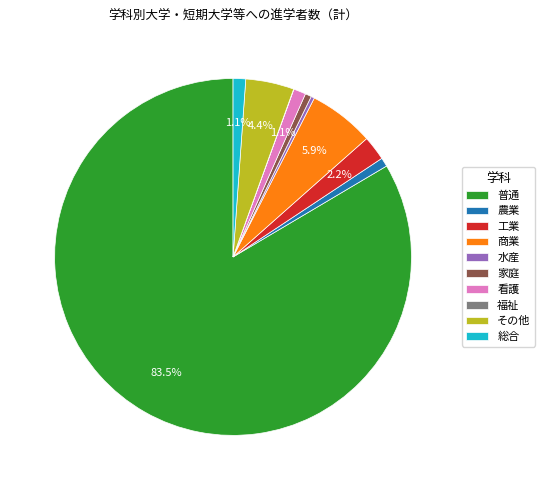

Is it true that 農業 is 1% of the pie?

True